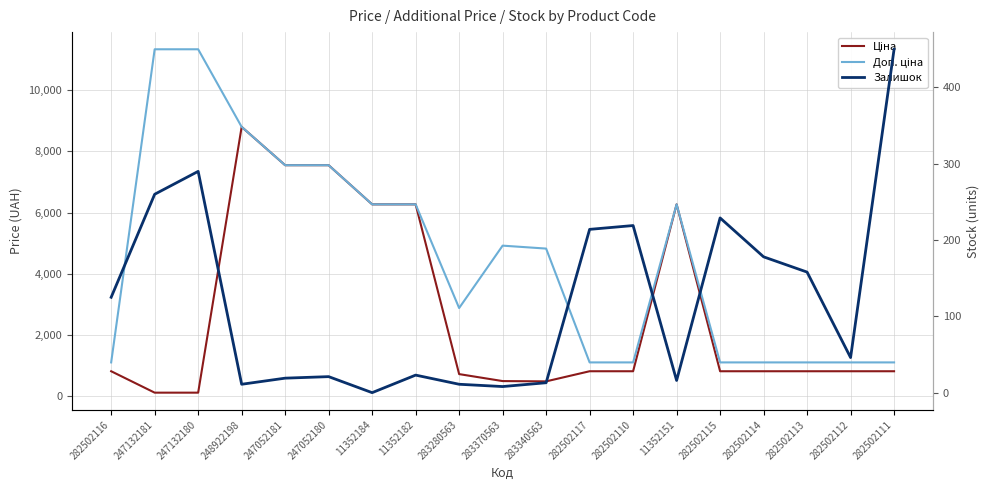

Is the value of Доп. ціна at 282502113 greater than the value of Ціна at 282502113?

Yes